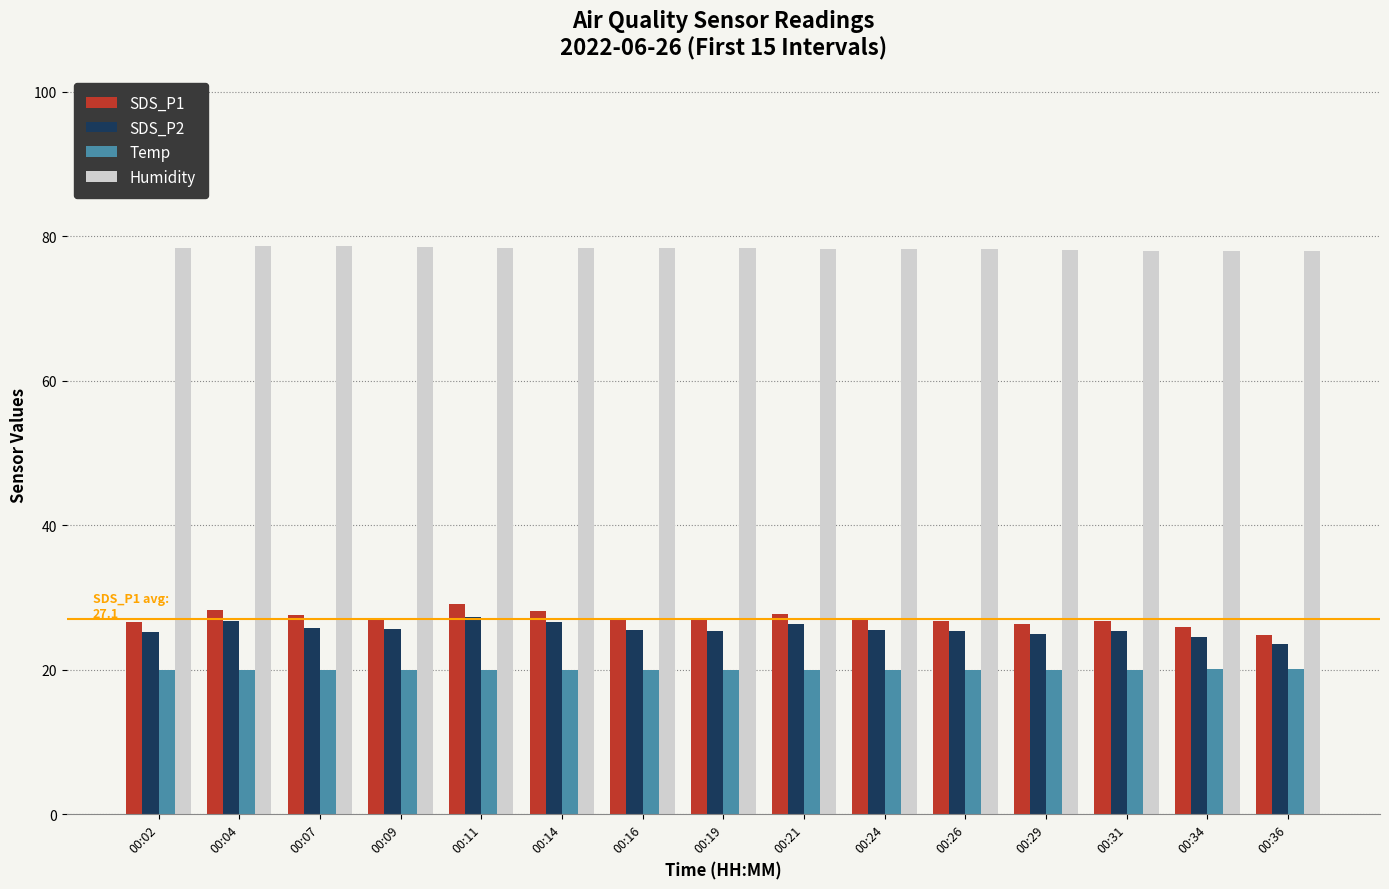

Are the bars grouped side by side (vs. stacked)?

Yes